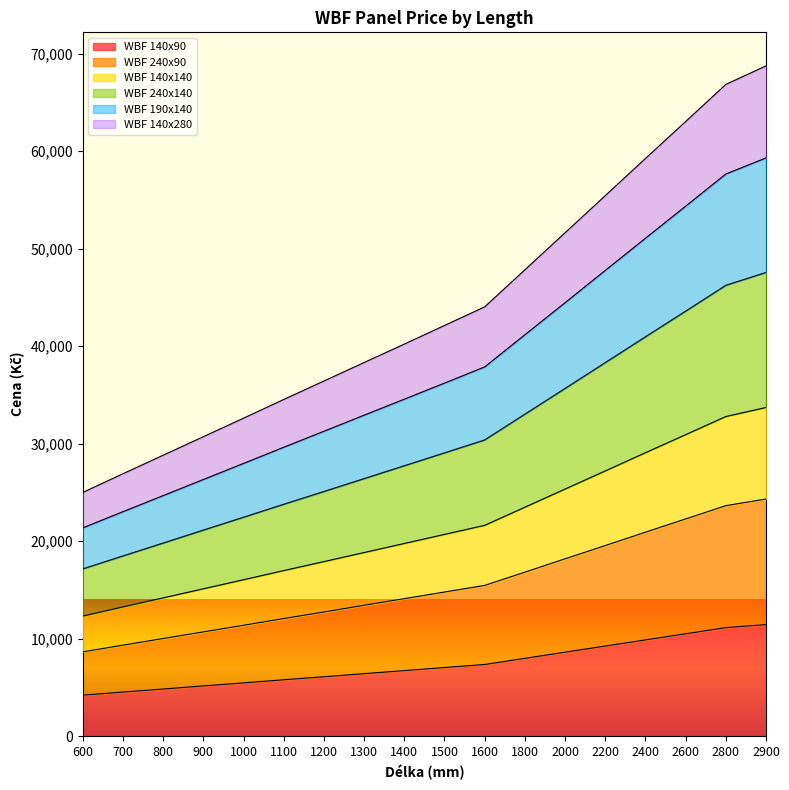

Does the chart display data point markers on the line(s)?

No